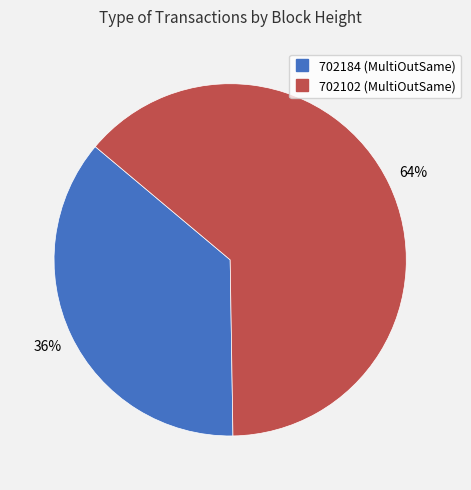

To the nearest percent, what is the average slice percentage?

50%